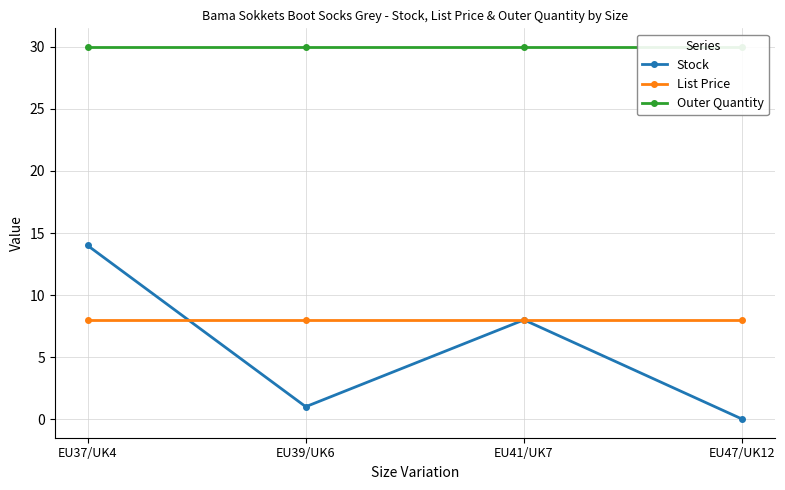

What is the sum of all List Price values?

31.8